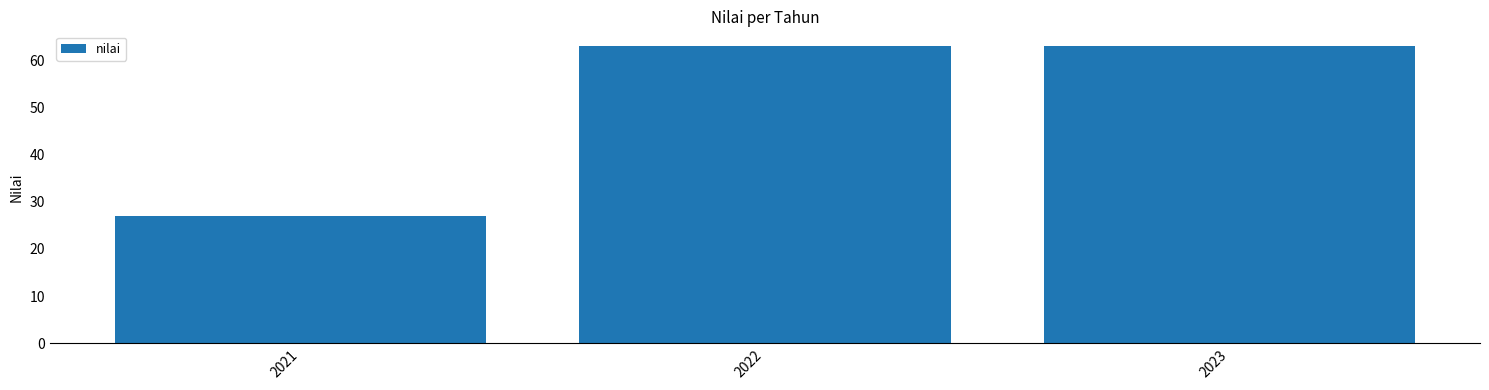

What is the value of the 1st bar from the left?

27